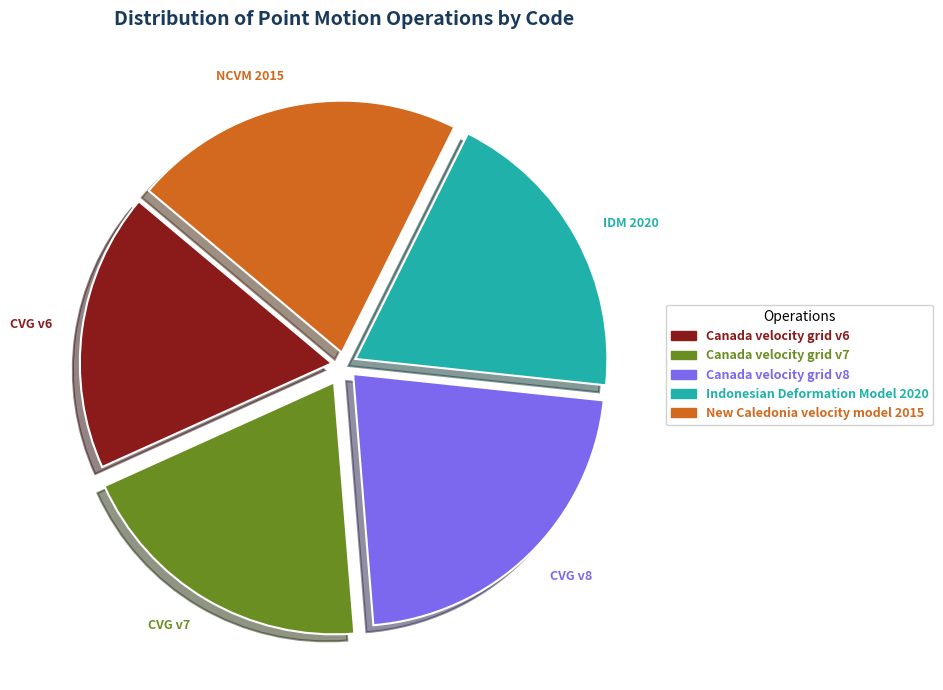

Which has a higher value, CVG v8 or IDM 2020?

CVG v8